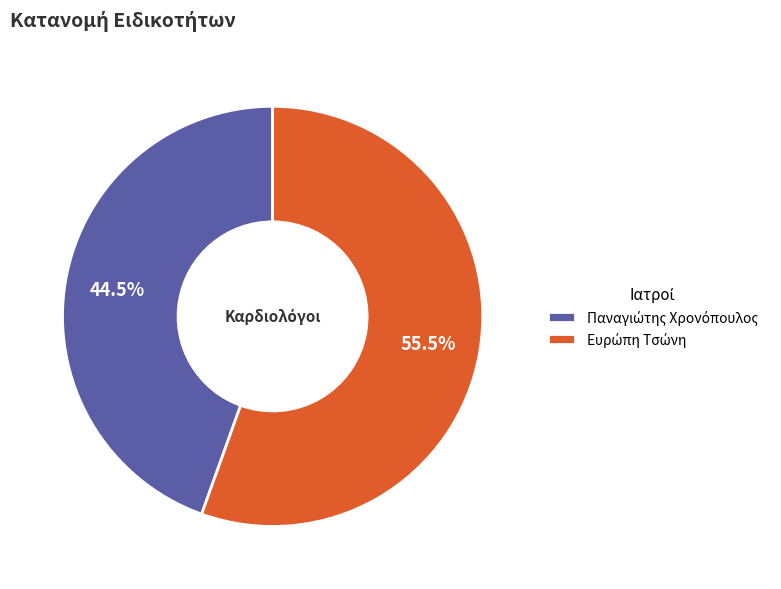

Does any single category account for the majority?

Yes